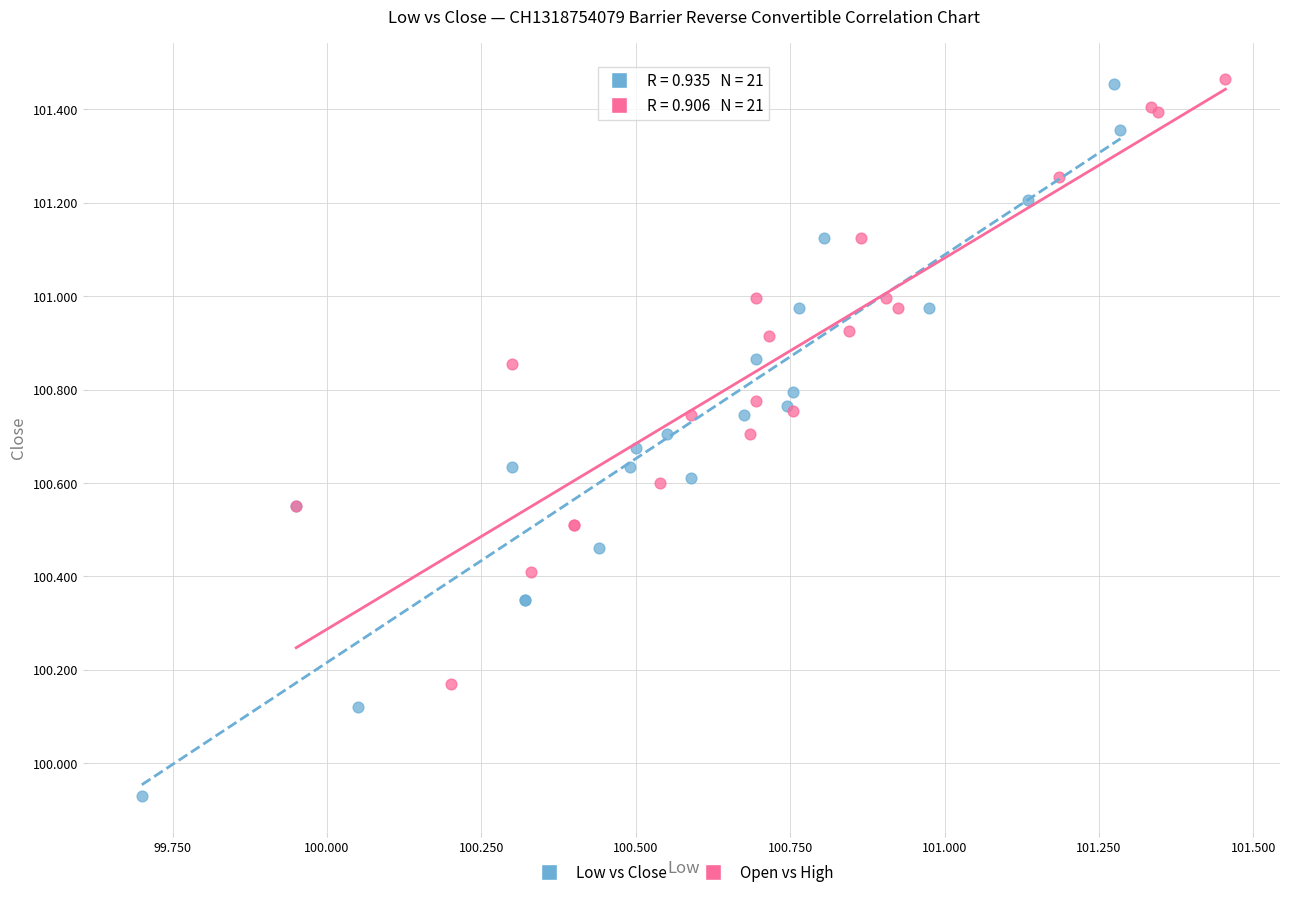

What are all the series names shown in the legend?

Low vs Close, Open vs High